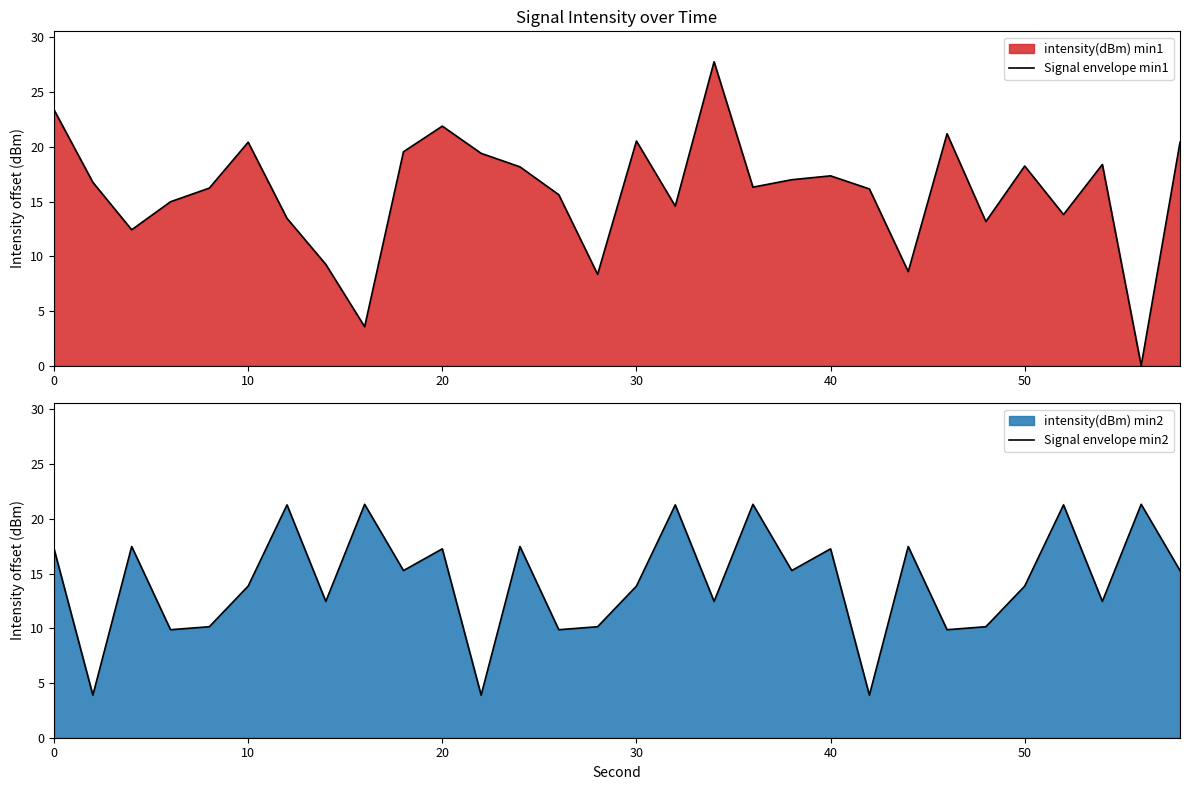

True or false: Signal envelope min2 and Signal envelope min1 intersect in this chart.

True